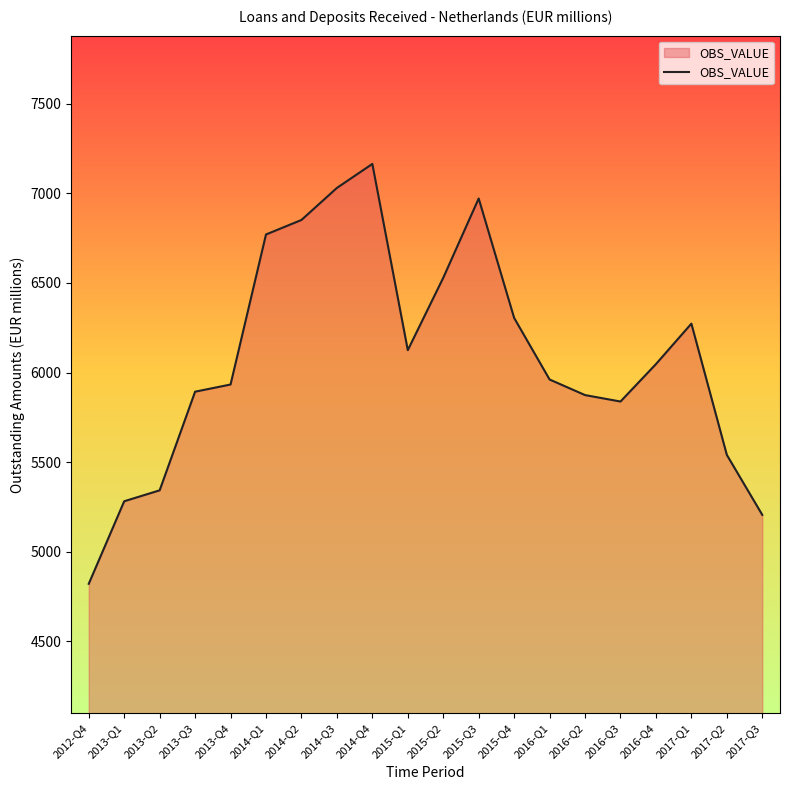

Is it true that the value at 2014-Q3 is 7031?

True